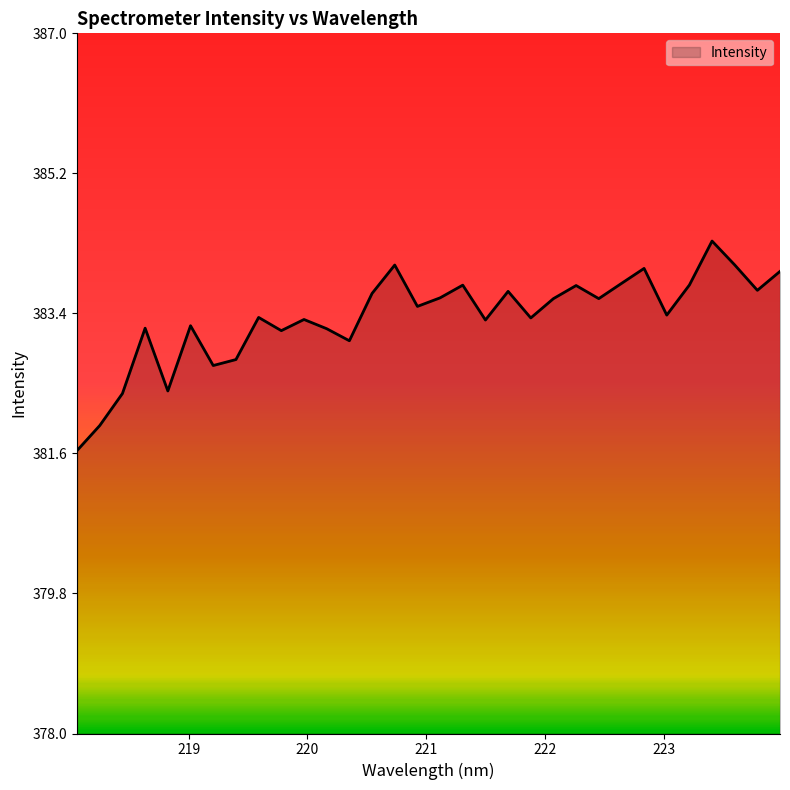

Does the chart have visible grid lines?

No